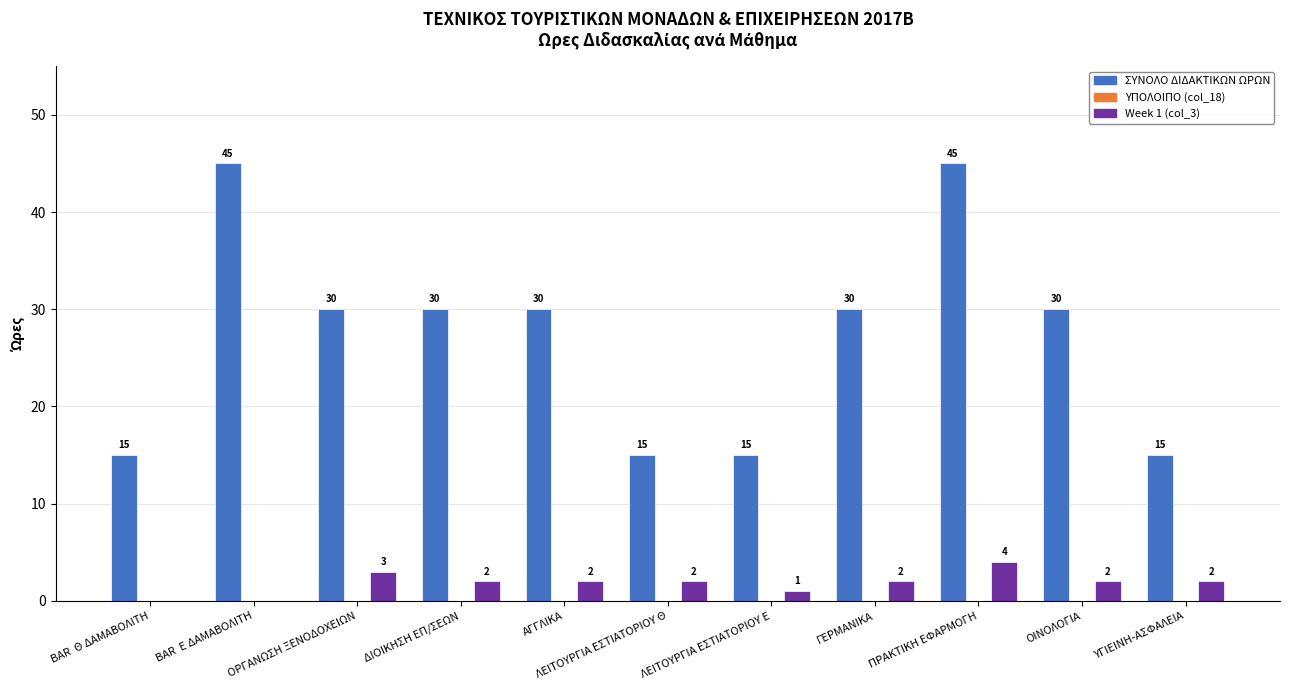

Which category has the highest value in the Week 1 (col_3) series?

ΠΡΑΚΤΙΚΗ ΕΦΑΡΜΟΓΗ